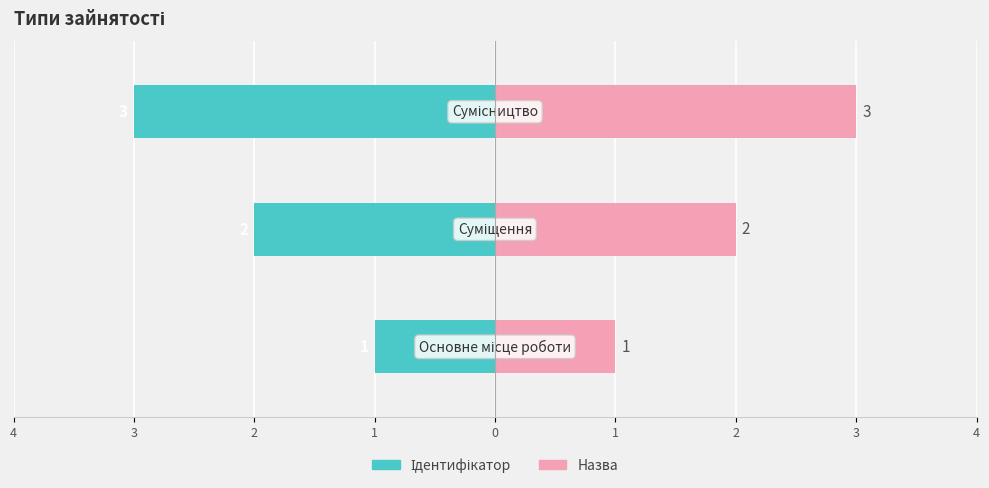

What are all the series names shown in the legend?

Ідентифікатор, Назва